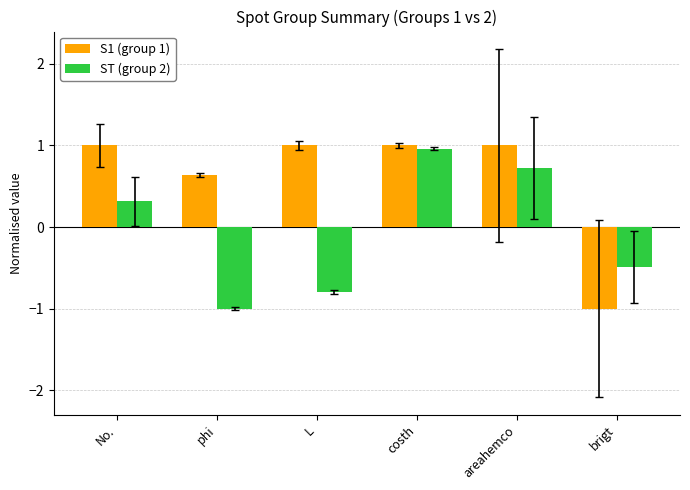

Which series has the largest total across all categories?

S1 (group 1)